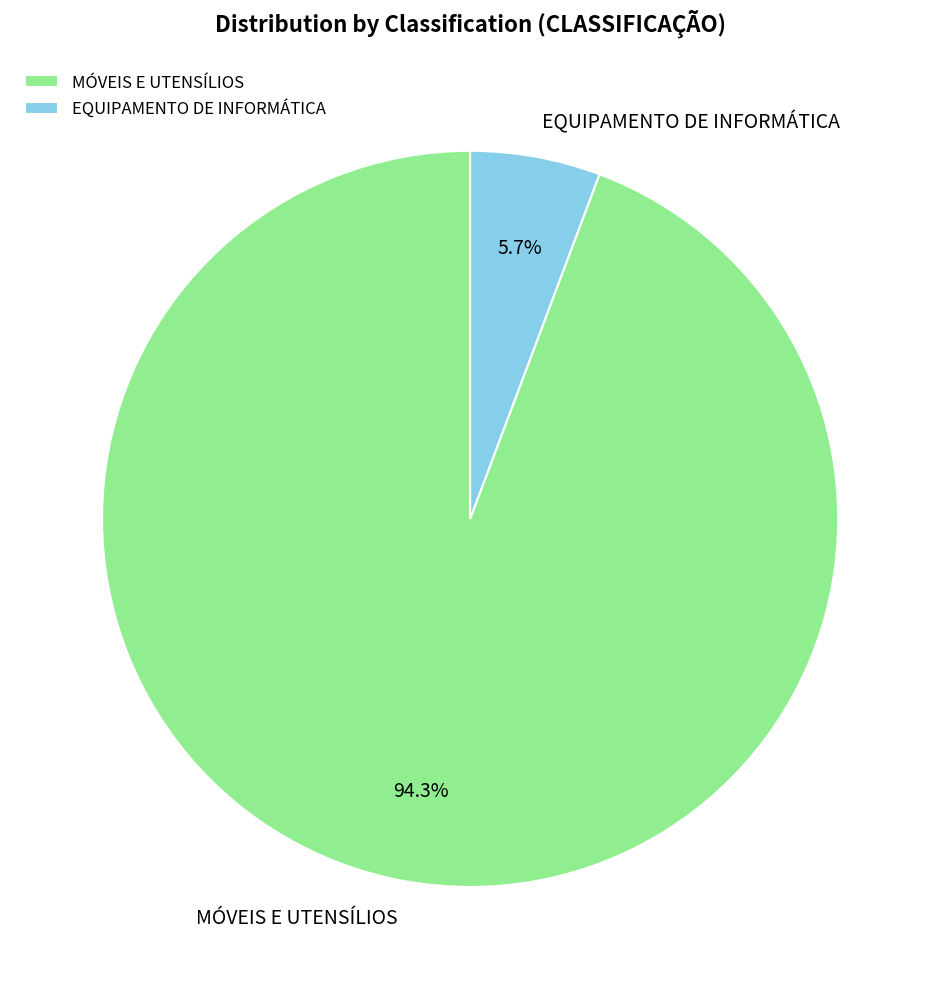

Which slice is the largest?

MÓVEIS E UTENSÍLIOS